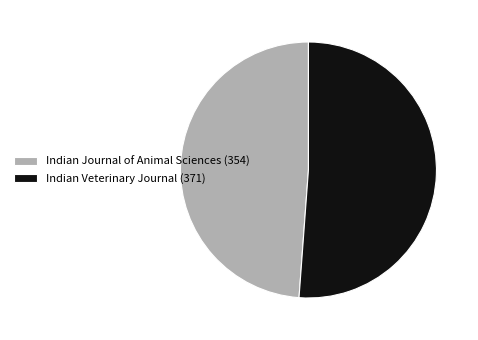

Is there any slice that represents more than half of the pie?

Yes